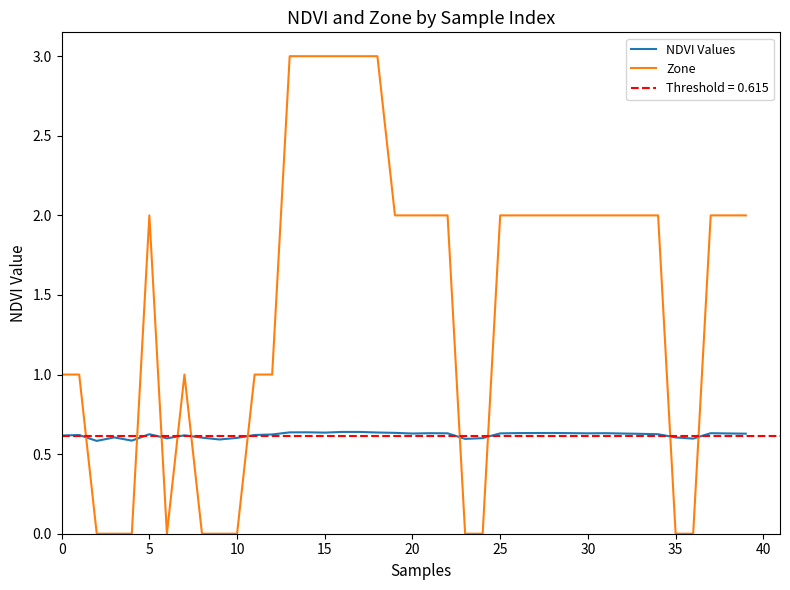

How many intersections are there between NDVI Values and Zone?

10